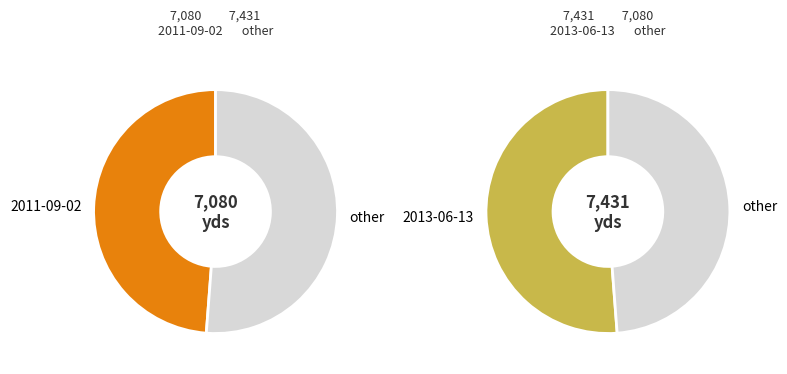

Between 2011-09-02 and 2013-06-13, which is larger?

2013-06-13